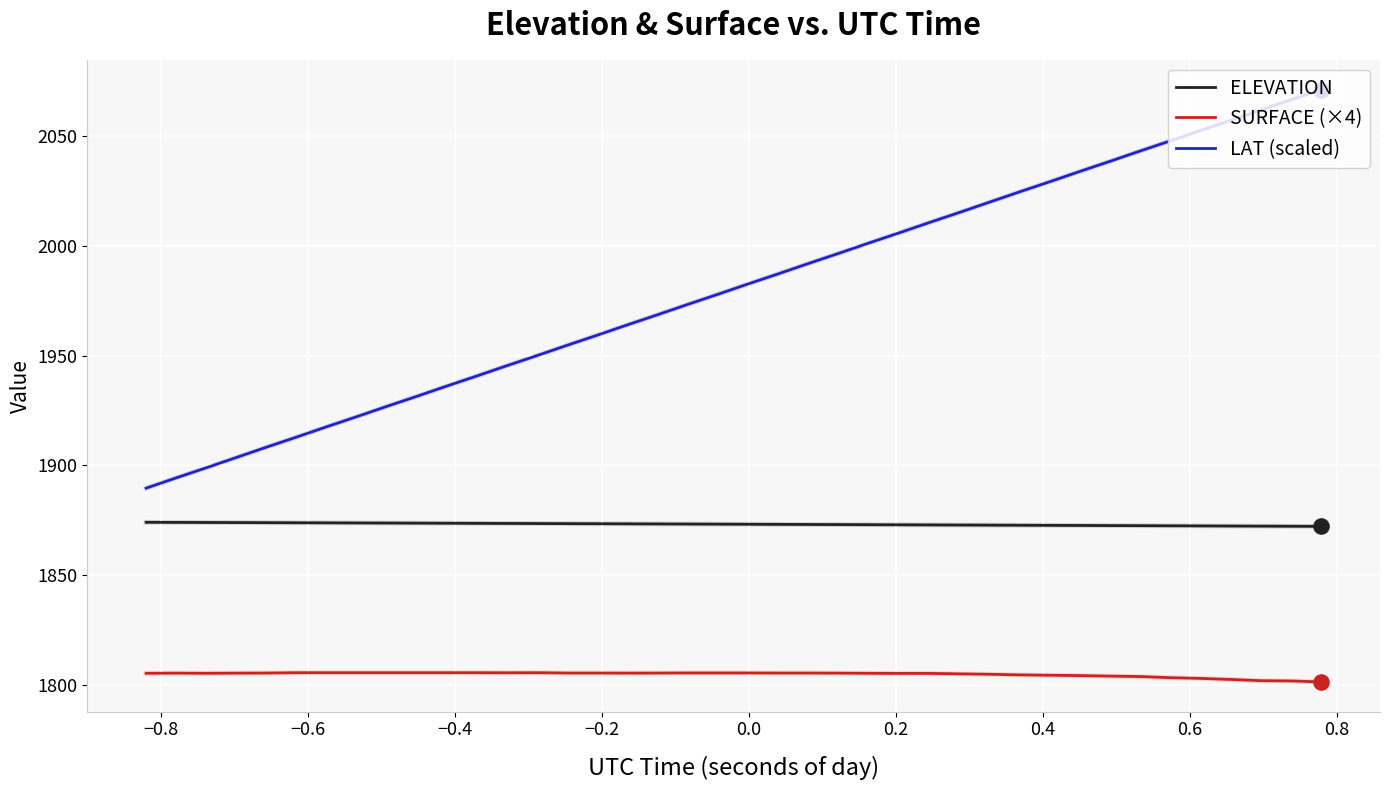

Which series has the widest spread of values?

LAT (scaled)